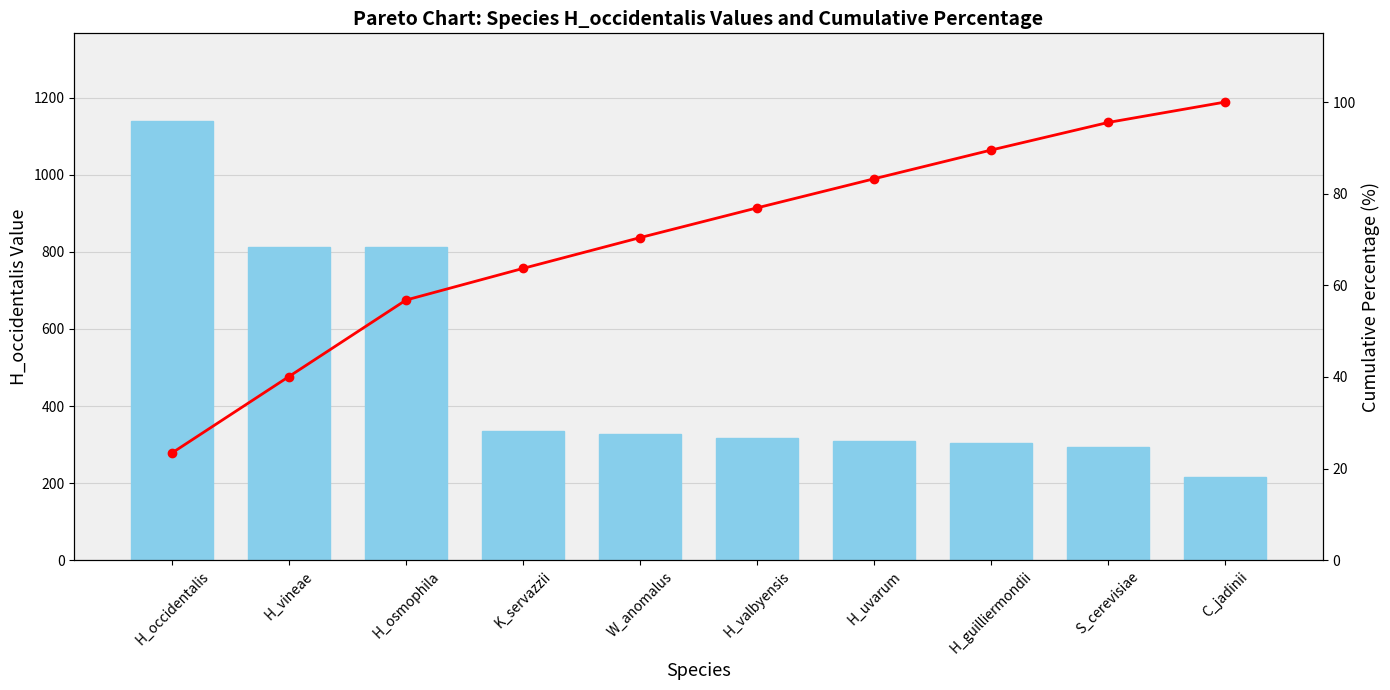

Reading left to right, list all the values displayed in this chart.

H_occidentalis: 1139.0	812.0	812.0	336.0	327.0	316.0	309.0	305.0	293.0	217.0
Cumulative %: 23.4	40.1	56.8	63.7	70.4	76.9	83.3	89.5	95.5	100.0